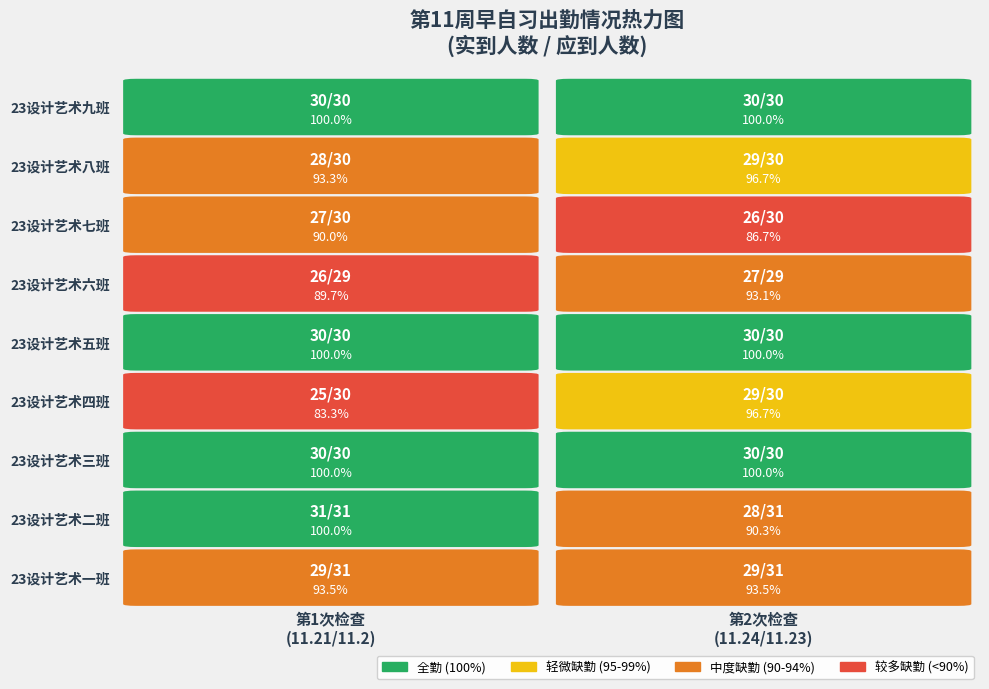

List the series in order of their peak value, lowest first.

23设计艺术六班, 23设计艺术七班, 23设计艺术一班, 23设计艺术四班, 23设计艺术八班, 23设计艺术三班, 23设计艺术五班, 23设计艺术九班, 23设计艺术二班